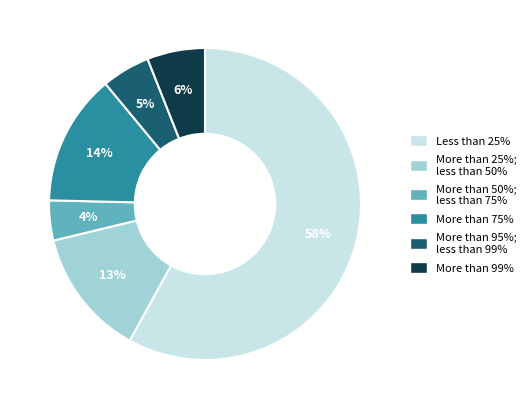

Is the sum of More than 75% and More than 99% greater than half?

No